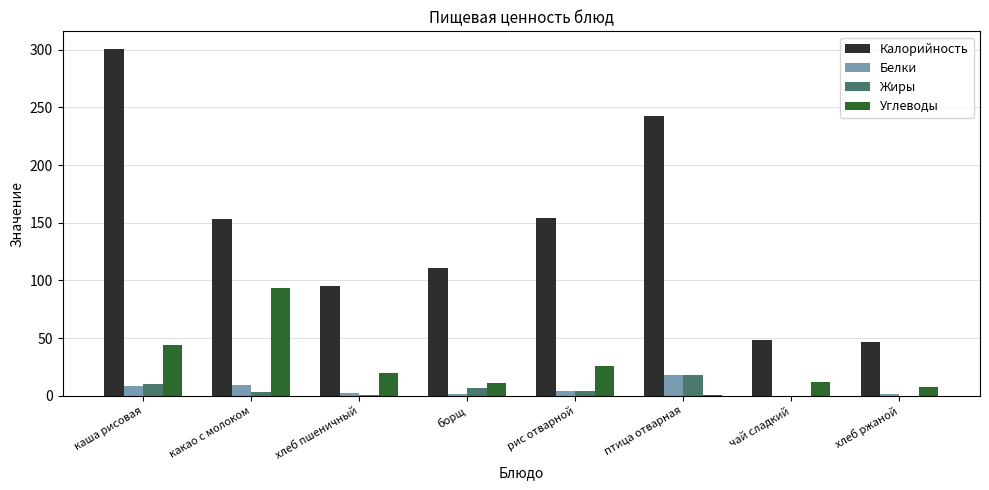

What is the sum of all Углеводы values?

213.8